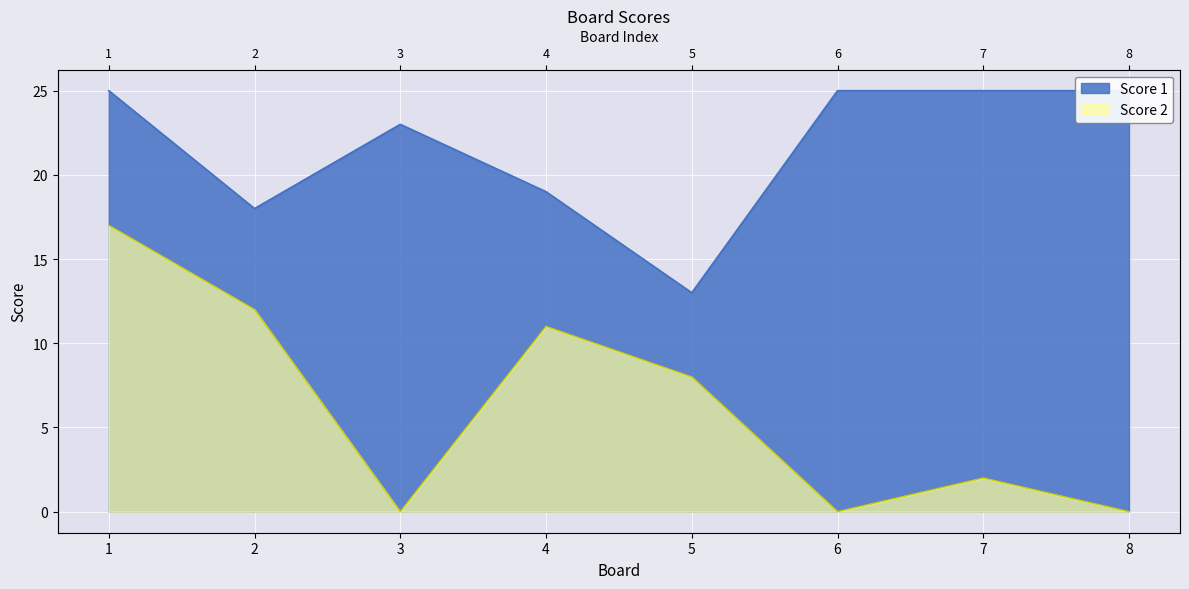

Reading left to right, transcribe all the data shown in this chart.

Score 1: 1=25	2=18	3=23	4=19	5=13	6=25	7=25	8=25
Score 2: 1=17	2=12	3=0	4=11	5=8	6=0	7=2	8=0